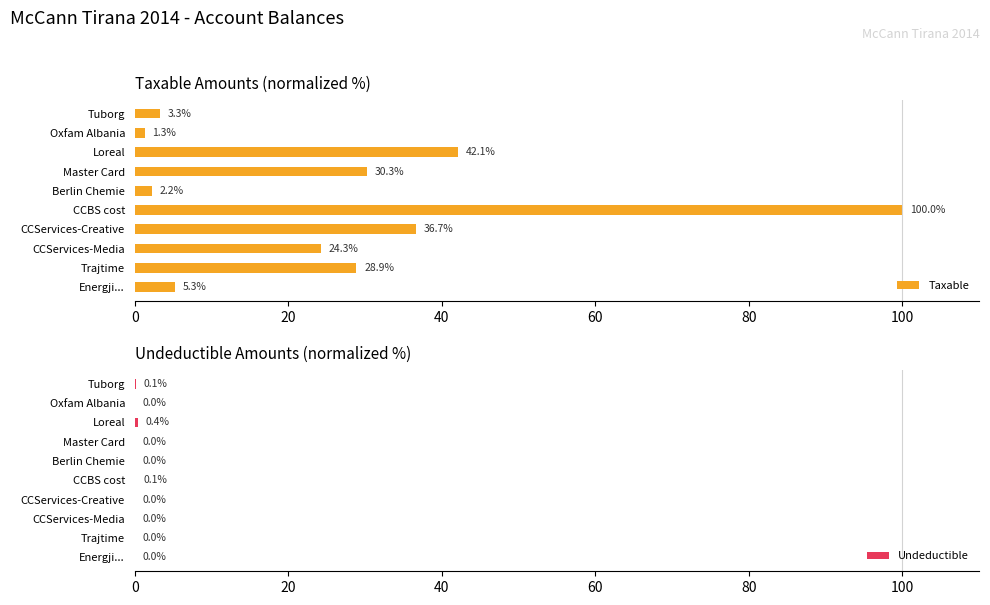

How many values in Undeductible are above zero?

4